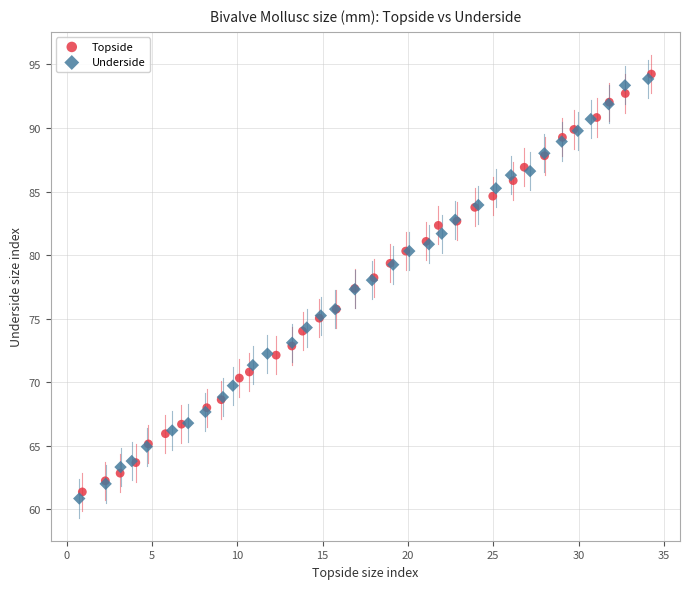

Which series has the widest spread of Y values?

Underside